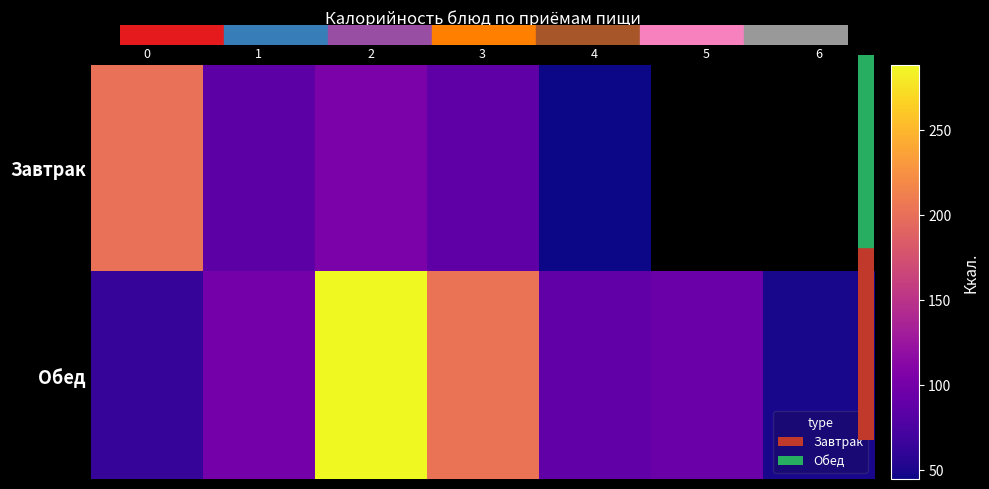

What is the minimum value shown in the chart?

45.0